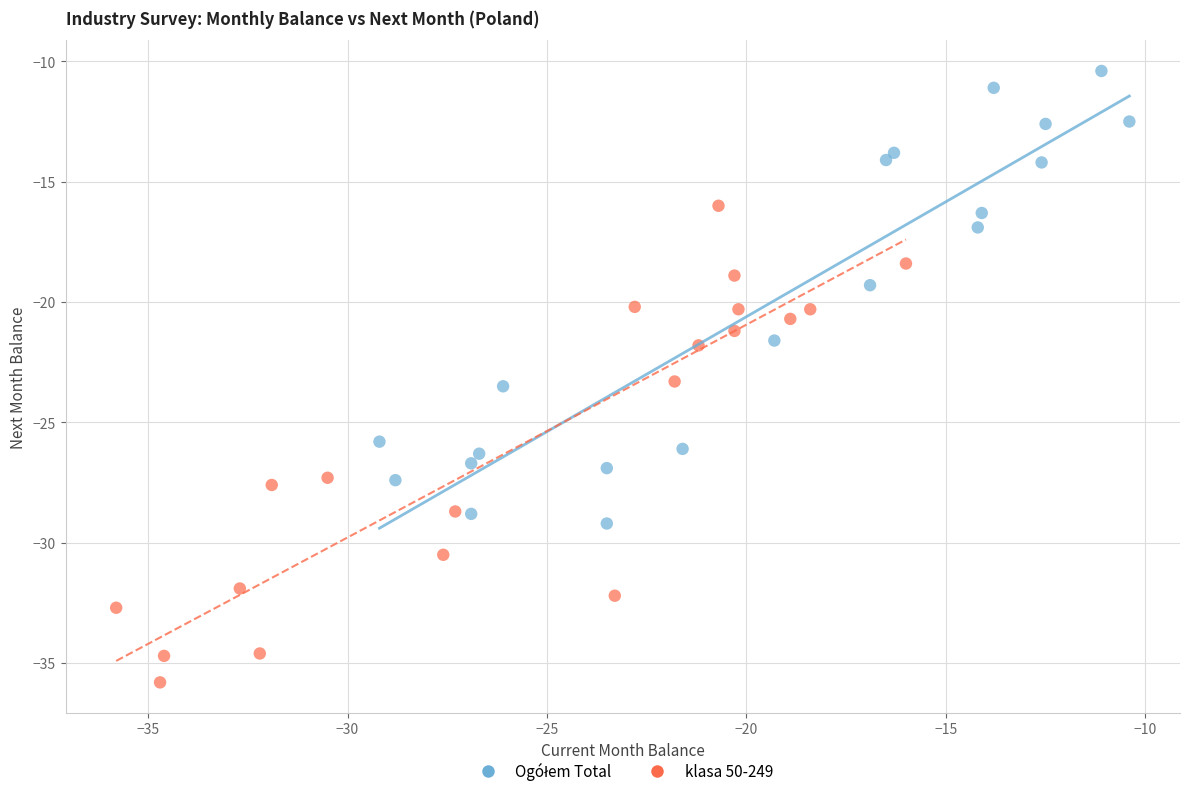

Which series contains the lowest Y value?

klasa 50-249